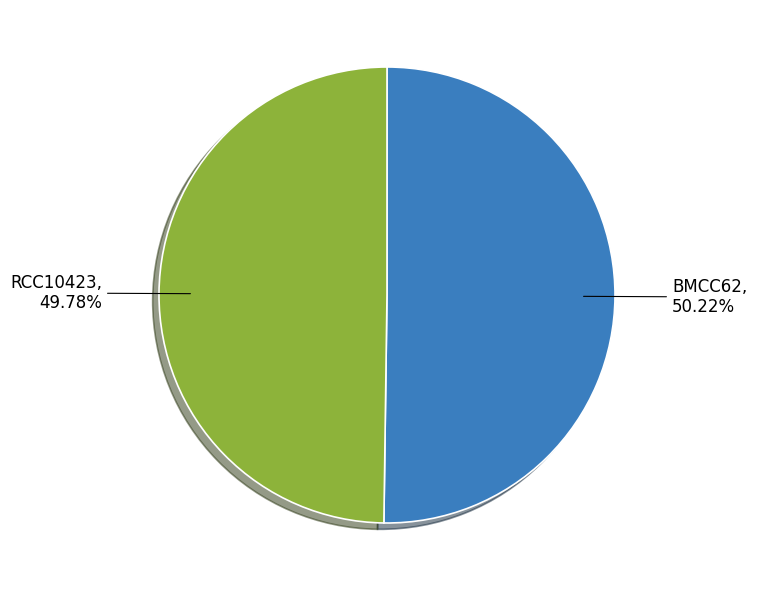

Approximately how many times larger is the value at BMCC62 compared to RCC10423?

1.0